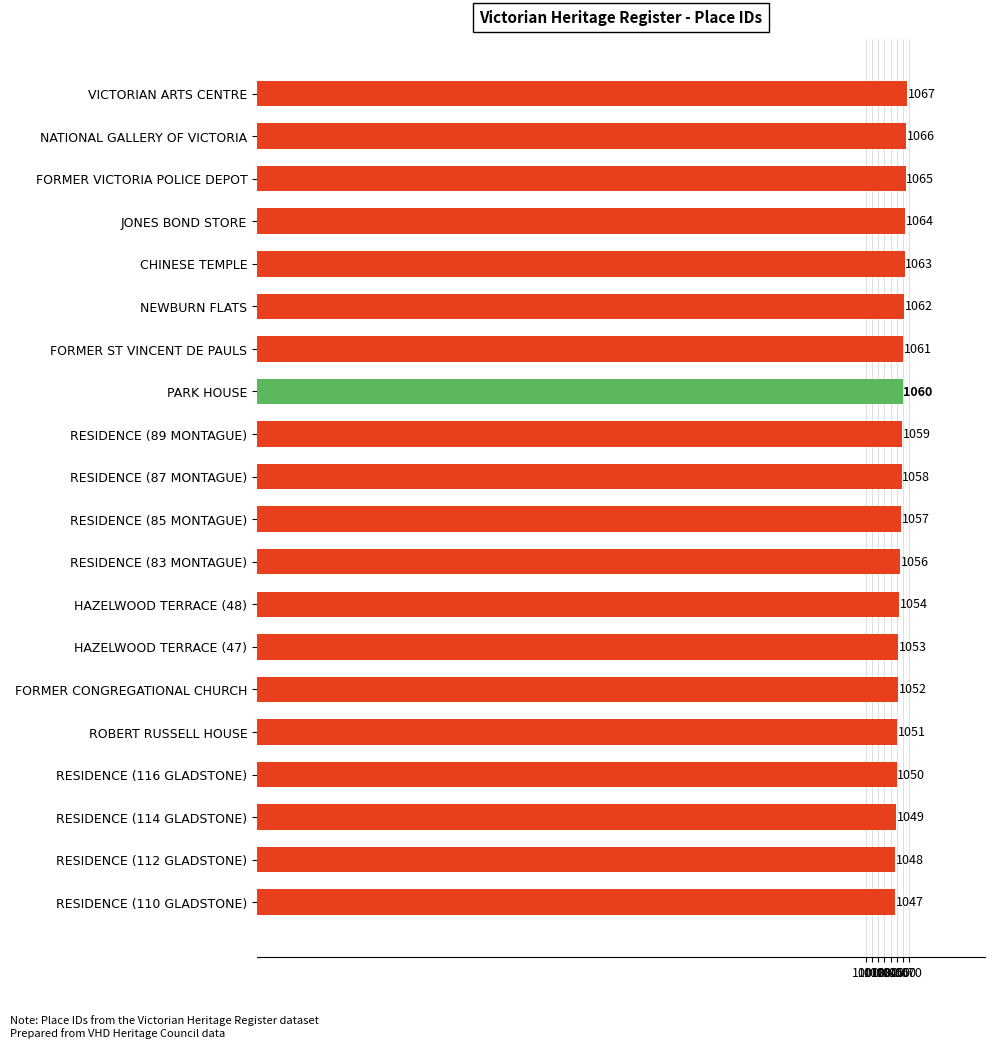

Rank the categories by value from highest to lowest.

VICTORIAN ARTS CENTRE, NATIONAL GALLERY OF VICTORIA, FORMER VICTORIA POLICE DEPOT, JONES BOND STORE, CHINESE TEMPLE, NEWBURN FLATS, FORMER ST VINCENT DE PAULS, PARK HOUSE, RESIDENCE (89 MONTAGUE), RESIDENCE (87 MONTAGUE), RESIDENCE (85 MONTAGUE), RESIDENCE (83 MONTAGUE), HAZELWOOD TERRACE (48), HAZELWOOD TERRACE (47), FORMER CONGREGATIONAL CHURCH, ROBERT RUSSELL HOUSE, RESIDENCE (116 GLADSTONE), RESIDENCE (114 GLADSTONE), RESIDENCE (112 GLADSTONE), RESIDENCE (110 GLADSTONE)